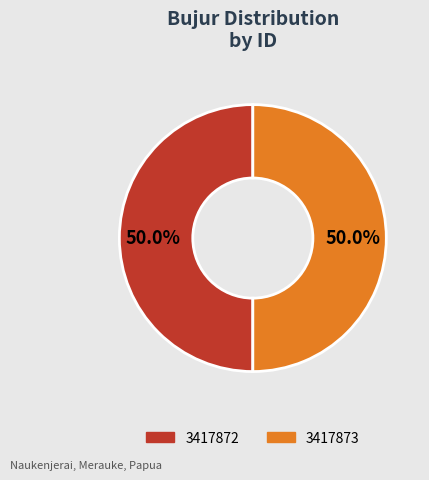

Is the sum of 3417873 and 3417872 greater than half?

Yes